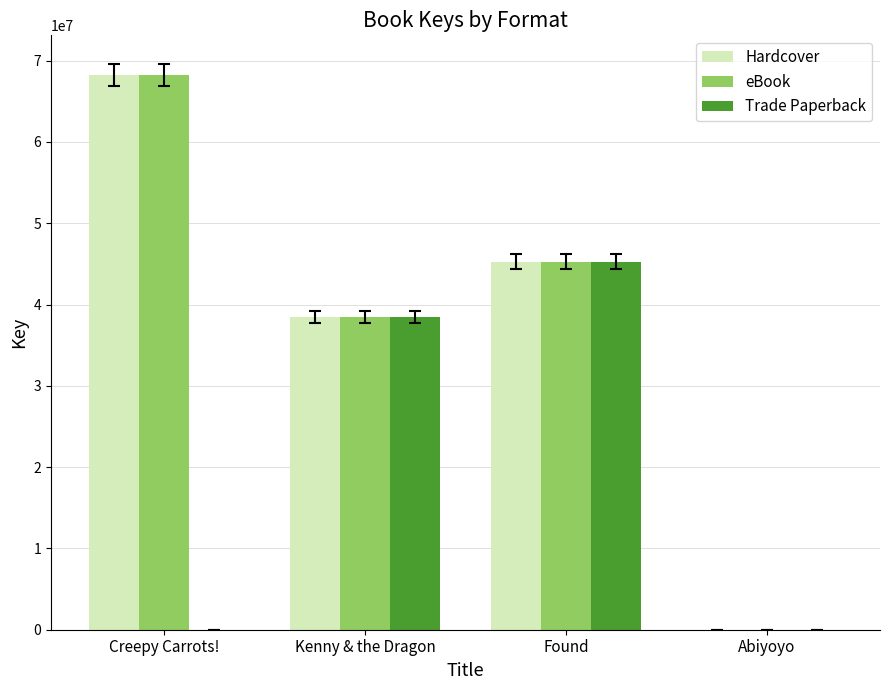

The Trade Paperback series shows 6764 at Abiyoyo. True or false?

True